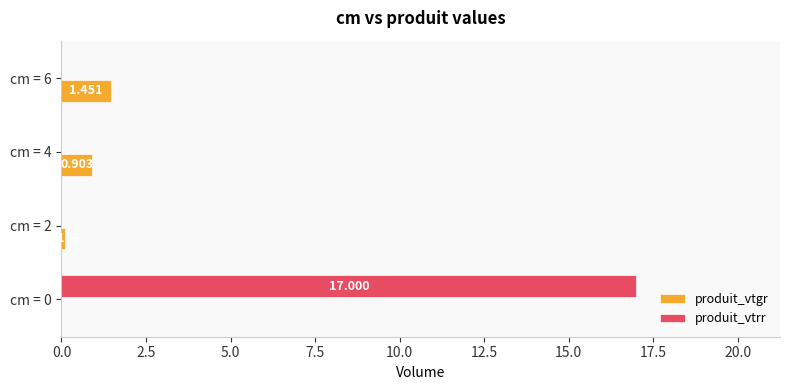

Which series has the largest total across all categories?

produit_vtrr